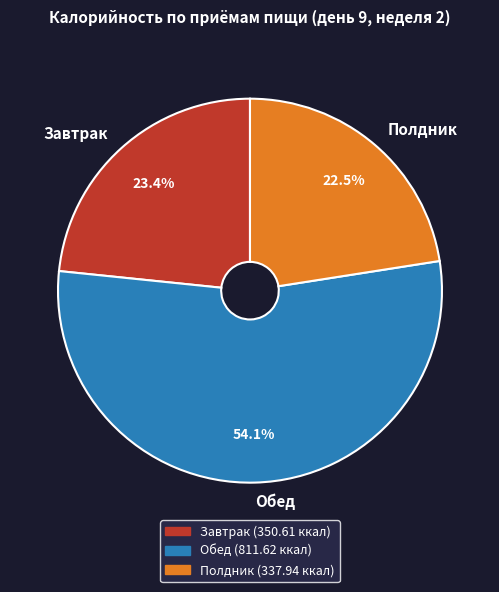

To the nearest percent, what percentage of the pie is Завтрак?

23%